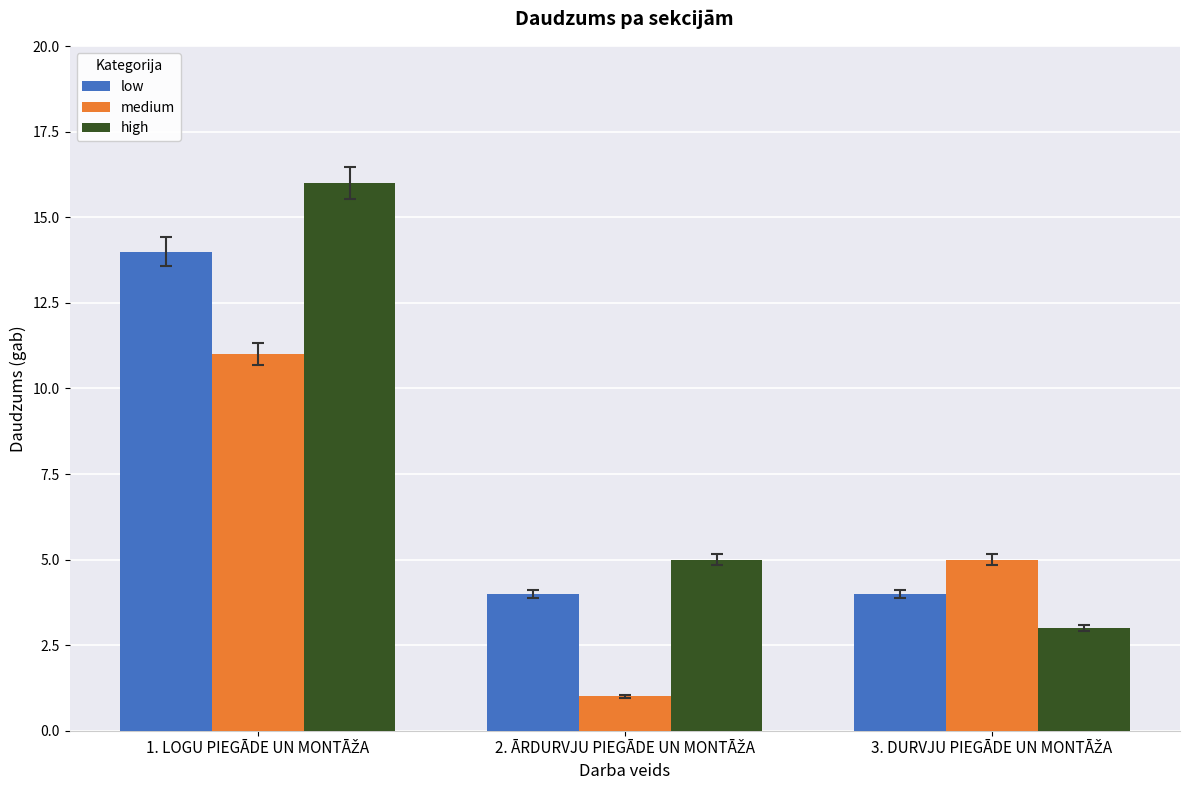

List the series in order of their overall mean, lowest first.

medium, low, high